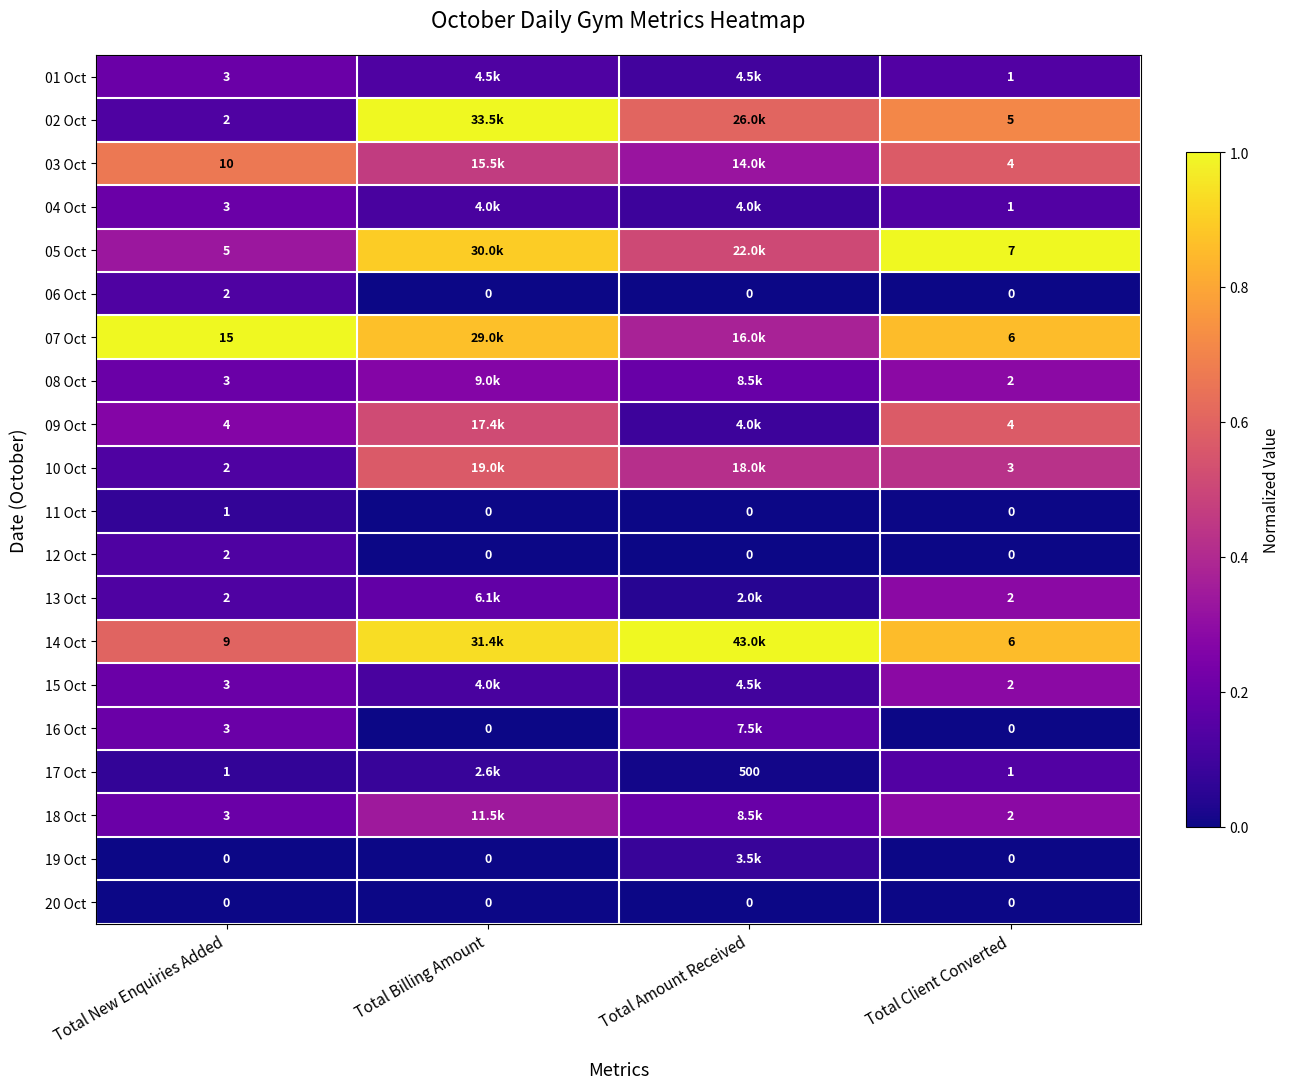

What is the difference between the second highest and minimum values in the 18 Oct series?

0.1